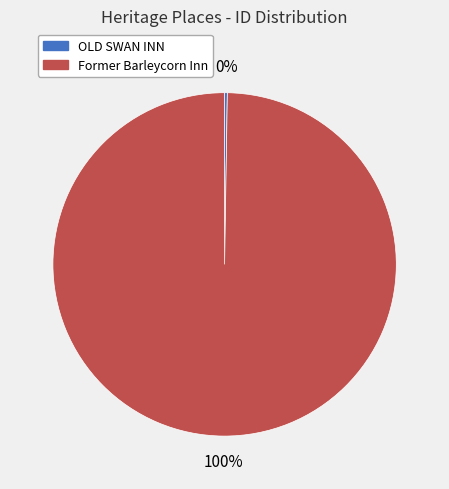

Which category accounts for the majority?

Former Barleycorn Inn